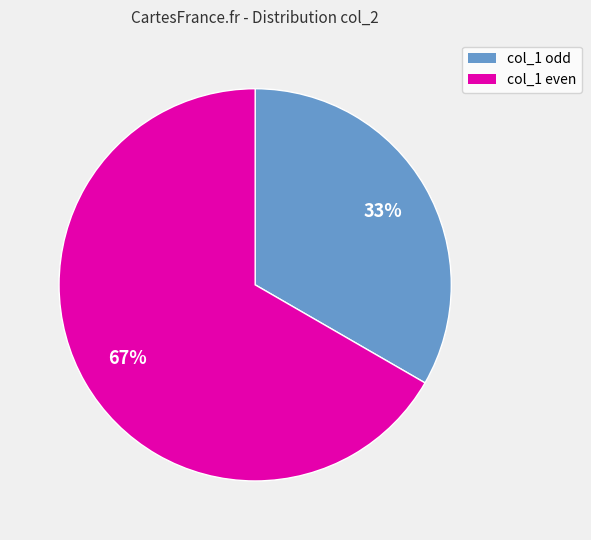

To the nearest percent, what is the average slice percentage?

50%